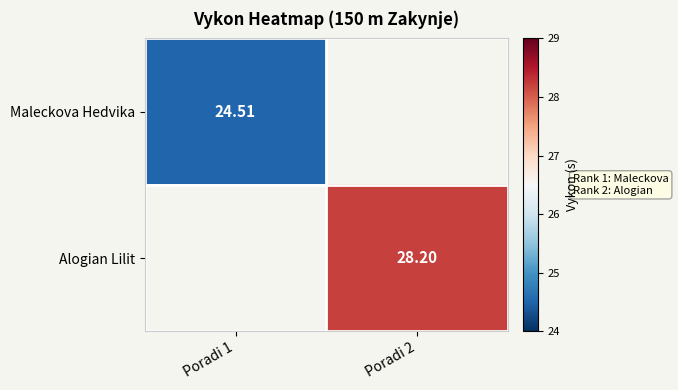

Which label corresponds to the smallest value in the chart?

Poradi 1